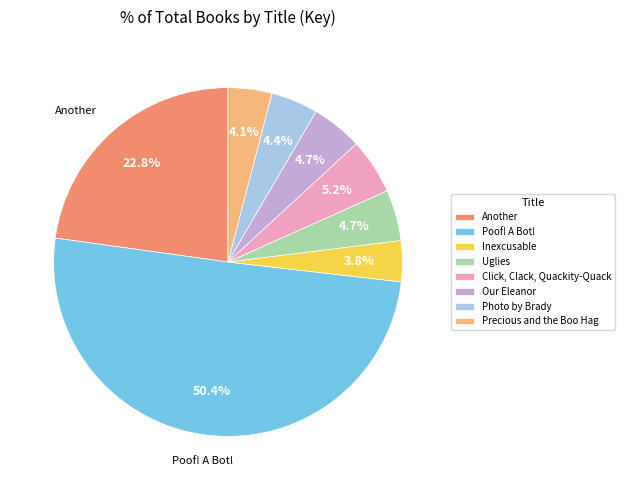

What percentage is NOT represented by Precious and the Boo Hag?

95.9%